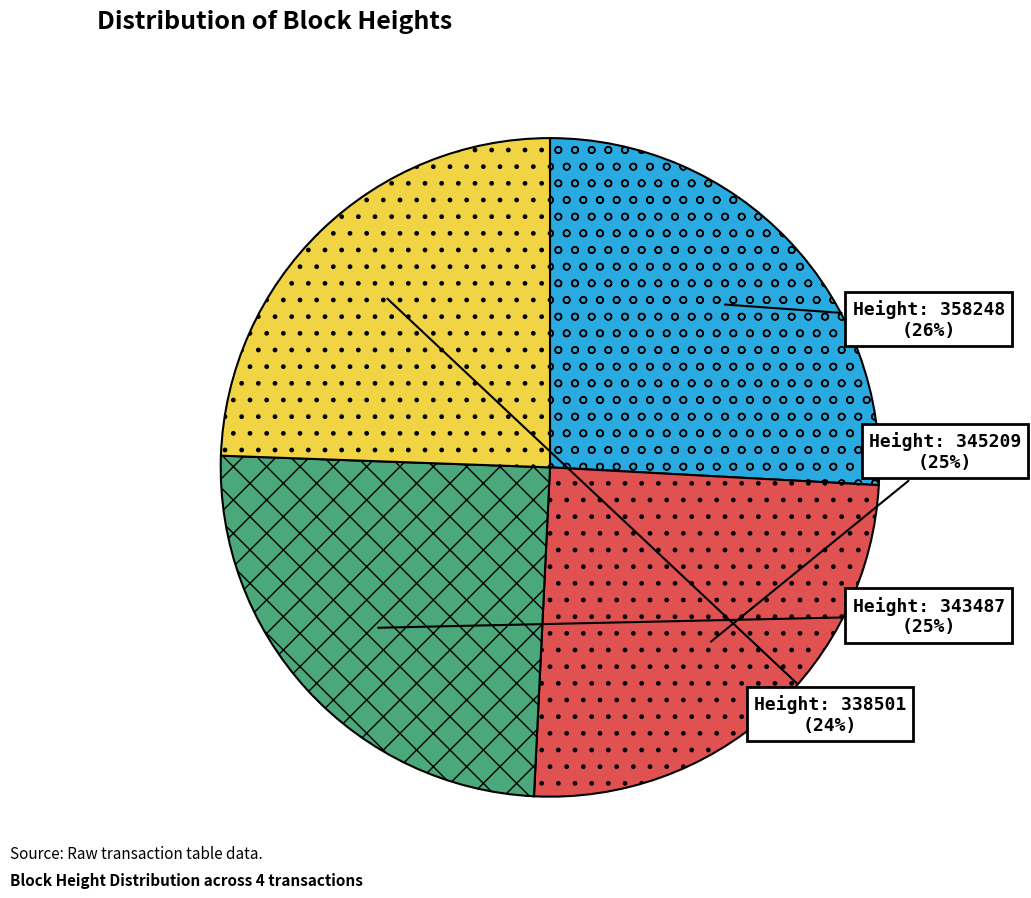

Is there any slice that represents more than half of the pie?

No